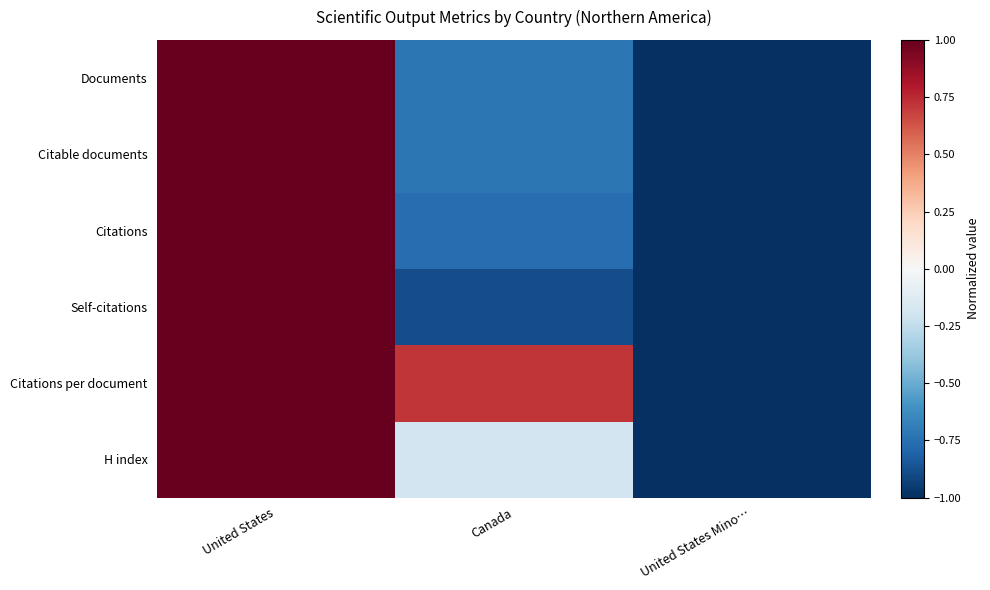

Which series has the largest range (max minus min)?

Documents